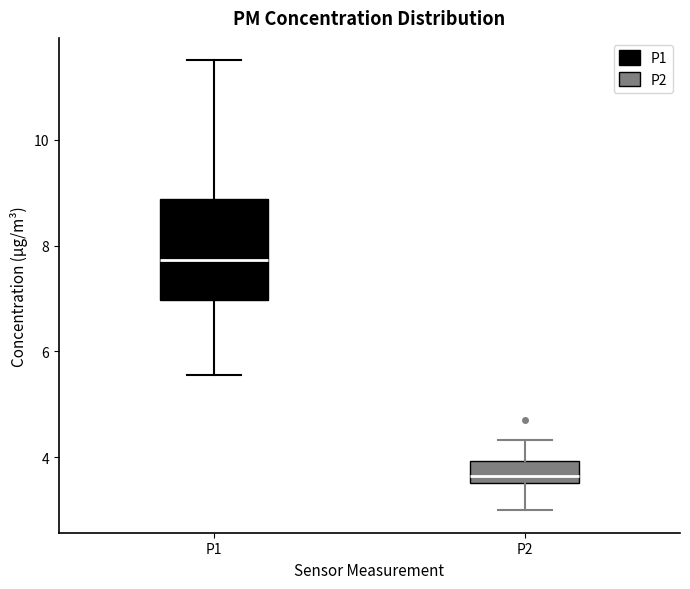

Which box is the tallest, from its lower edge to its upper edge?

P1